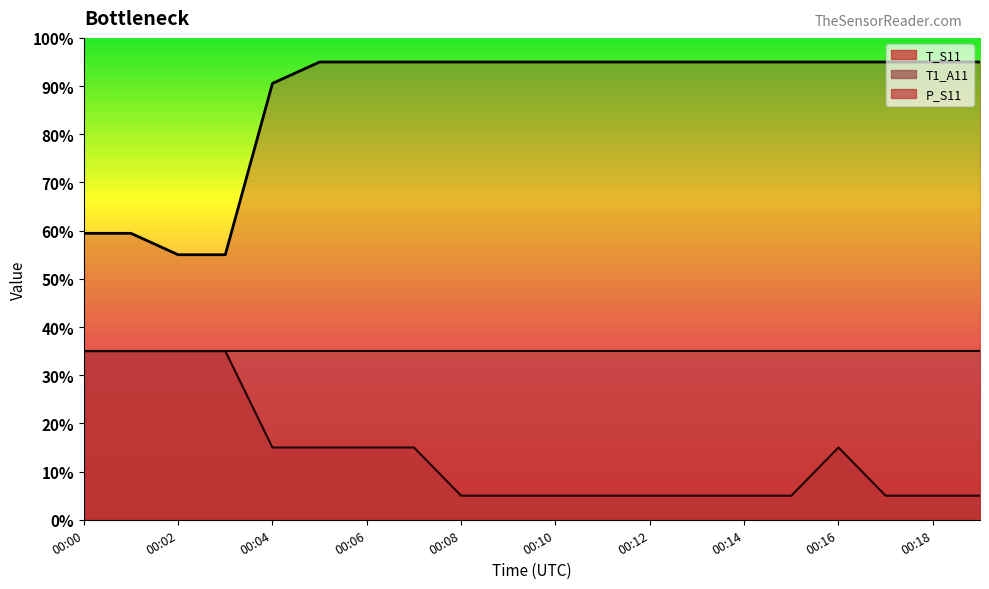

True or false: P_S11 and T_S11 cross at least once.

False